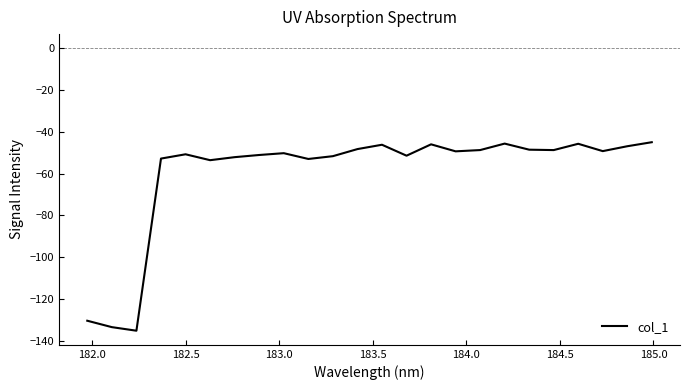

True or false: the data has more than 2 interior local peaks.

True